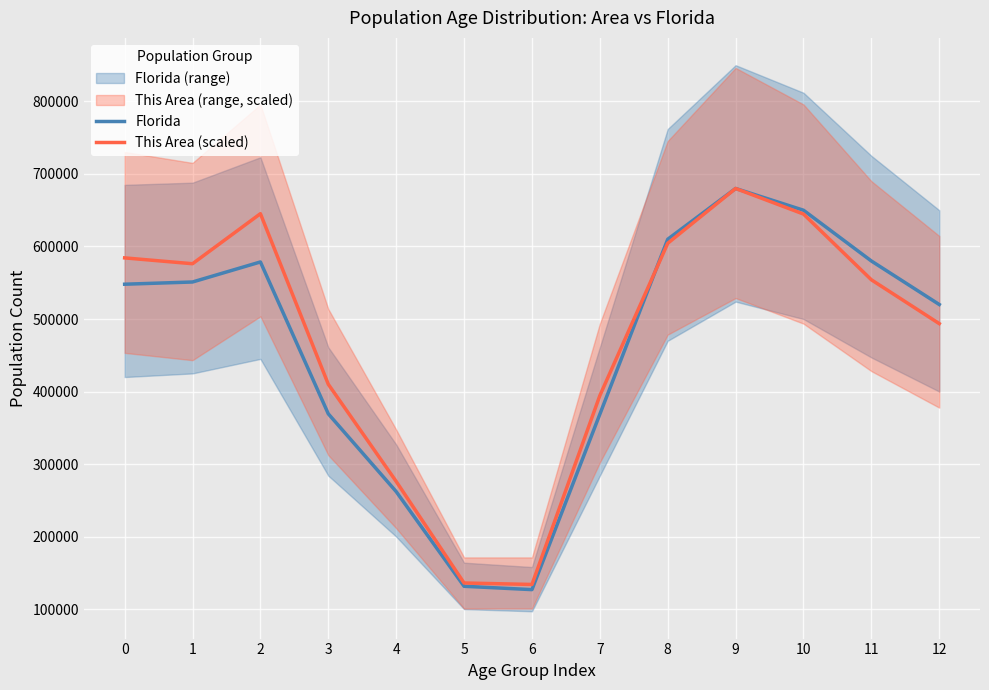

Where is the first local maximum for This Area (scaled)?

2